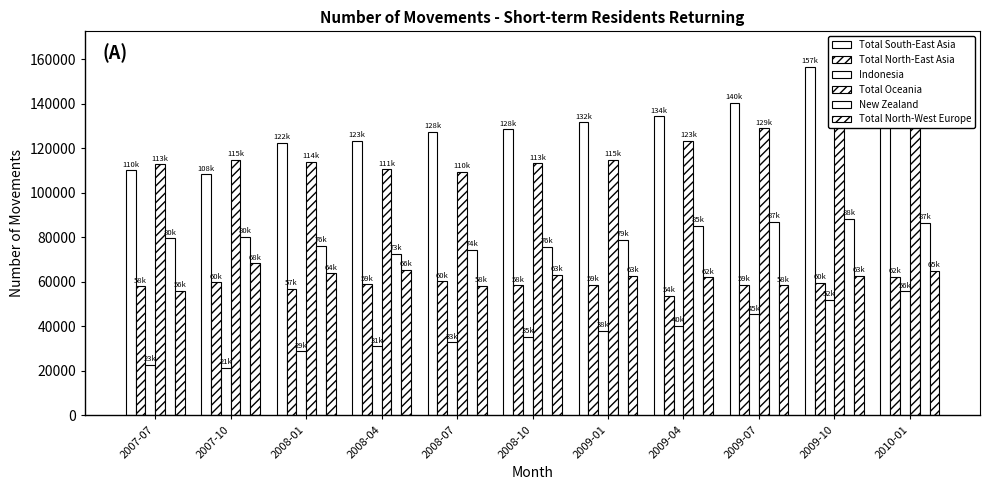

True or false: Total South-East Asia has a value of 128500 at 2008-10.

True